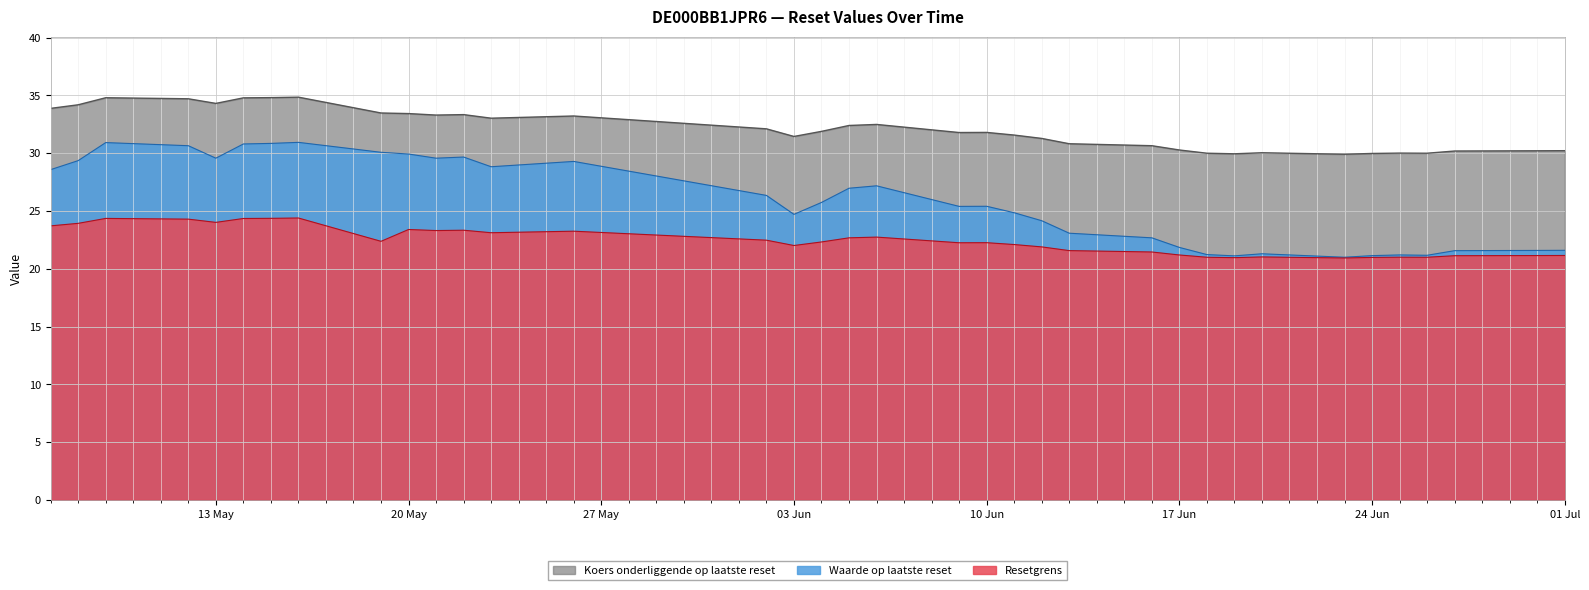

True or false: Waarde op laatste reset and Resetgrens cross at least once.

False